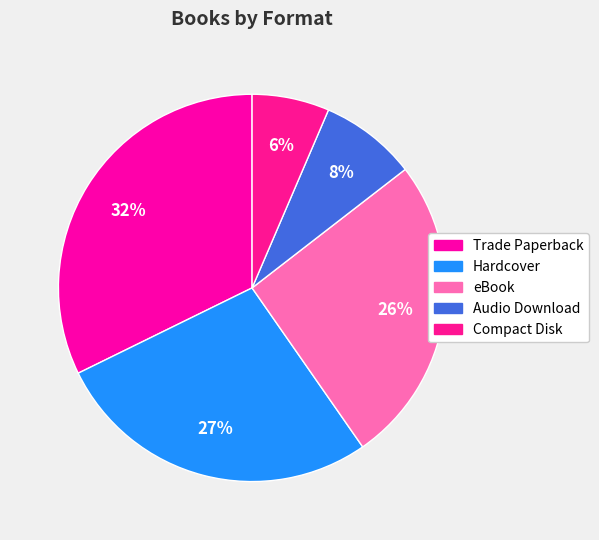

To the nearest percent, what portion does Audio Download represent?

8%